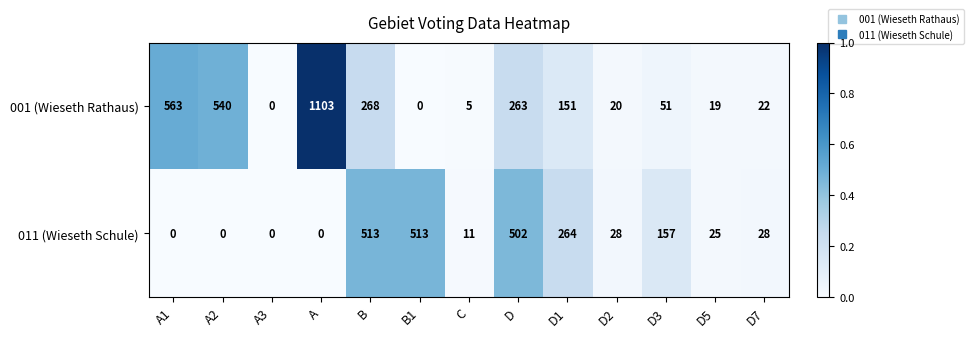

Which series has the largest range (max minus min)?

001 (Wieseth Rathaus)